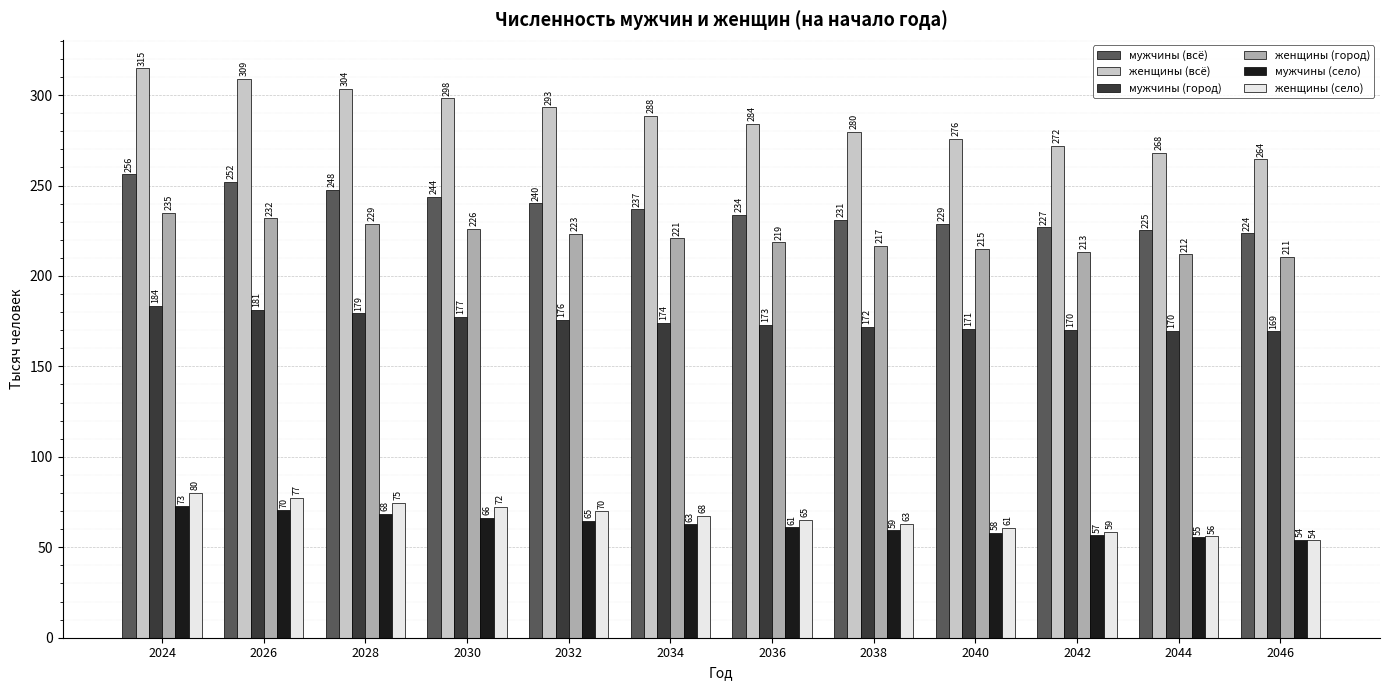

What is the sum of the мужчины (всё) values at 2042 and 2034?

463.7